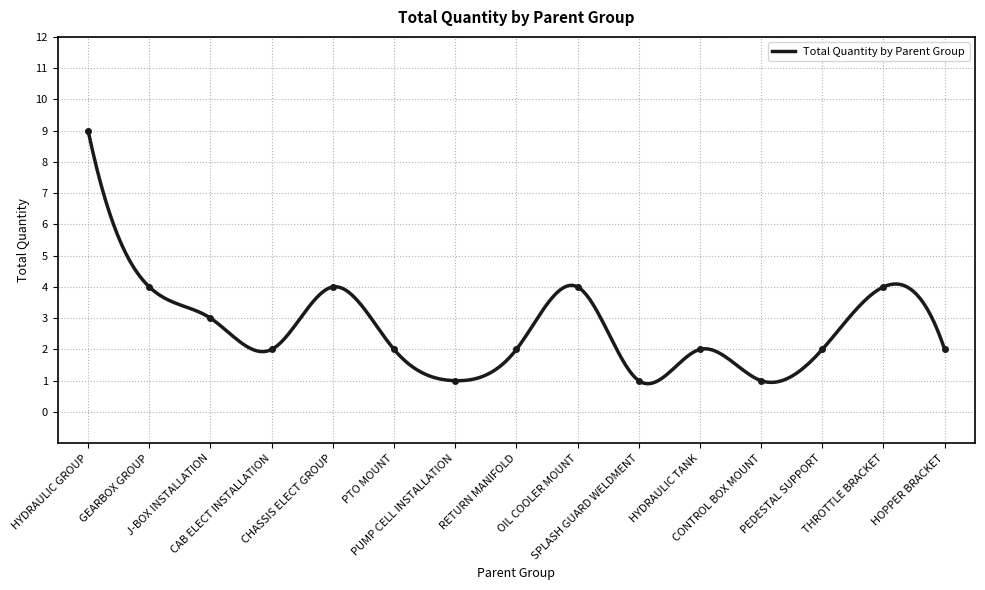

Reading left to right, list all the values displayed in this chart.

HYDRAULIC GROUP=9	GEARBOX GROUP=4	J-BOX INSTALLATION=3	CAB ELECT INSTALLATION=2	CHASSIS ELECT GROUP=4	PTO MOUNT=2	PUMP CELL INSTALLATION=1	RETURN MANIFOLD=2	OIL COOLER MOUNT=4	SPLASH GUARD WELDMENT=1	HYDRAULIC TANK=2	CONTROL BOX MOUNT=1	PEDESTAL SUPPORT=2	THROTTLE BRACKET=4	HOPPER BRACKET=2